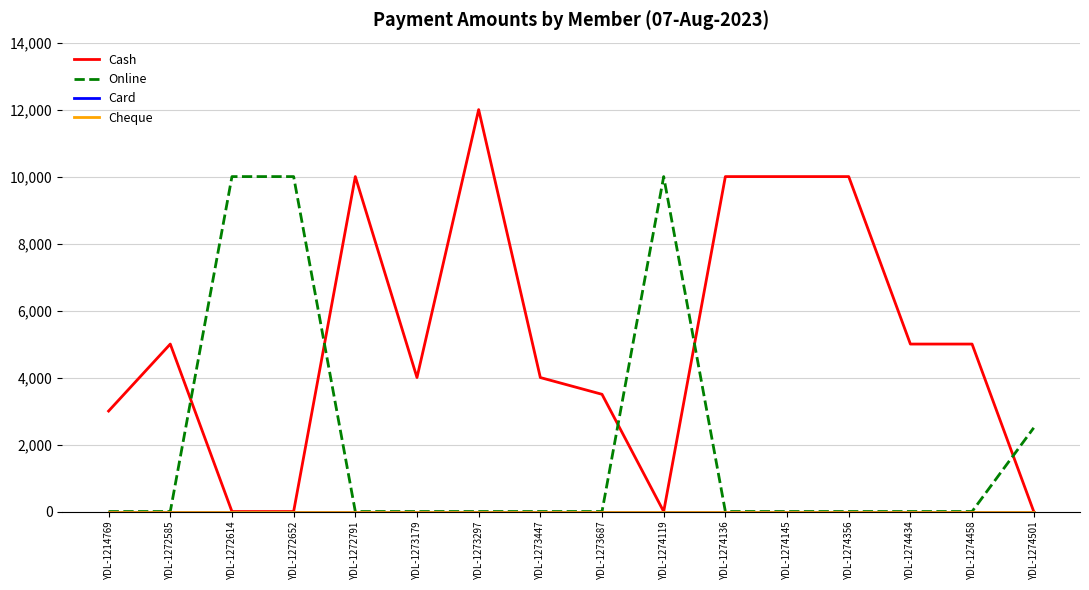

List the series in order of their peak value, highest first.

Cash, Online, Card, Cheque